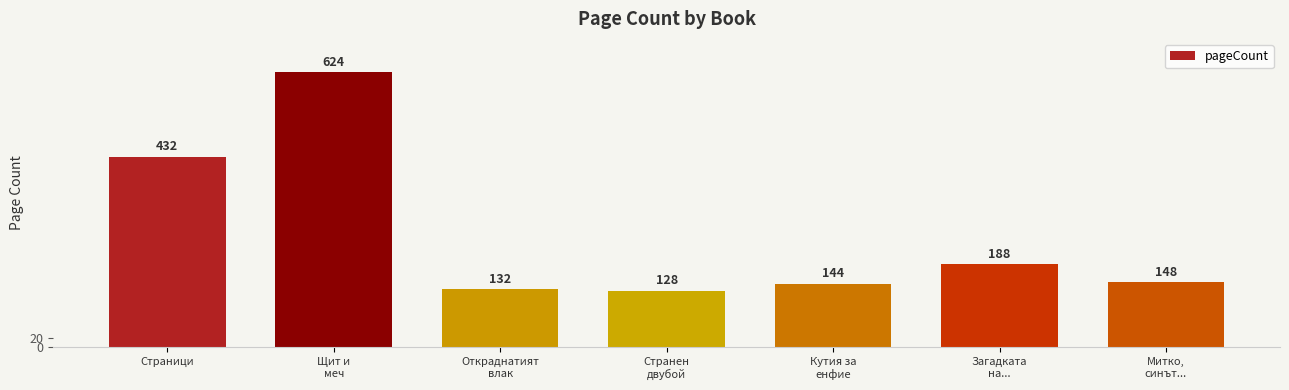

What is the average value?

257